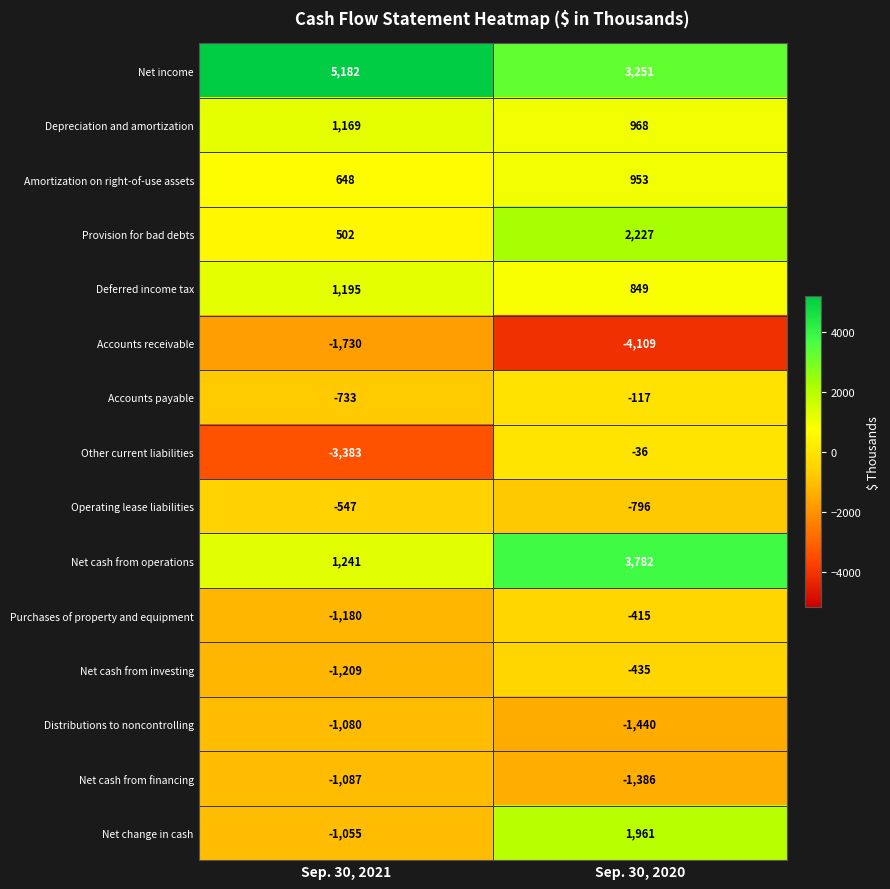

What is the sum of all Net income values?

8433